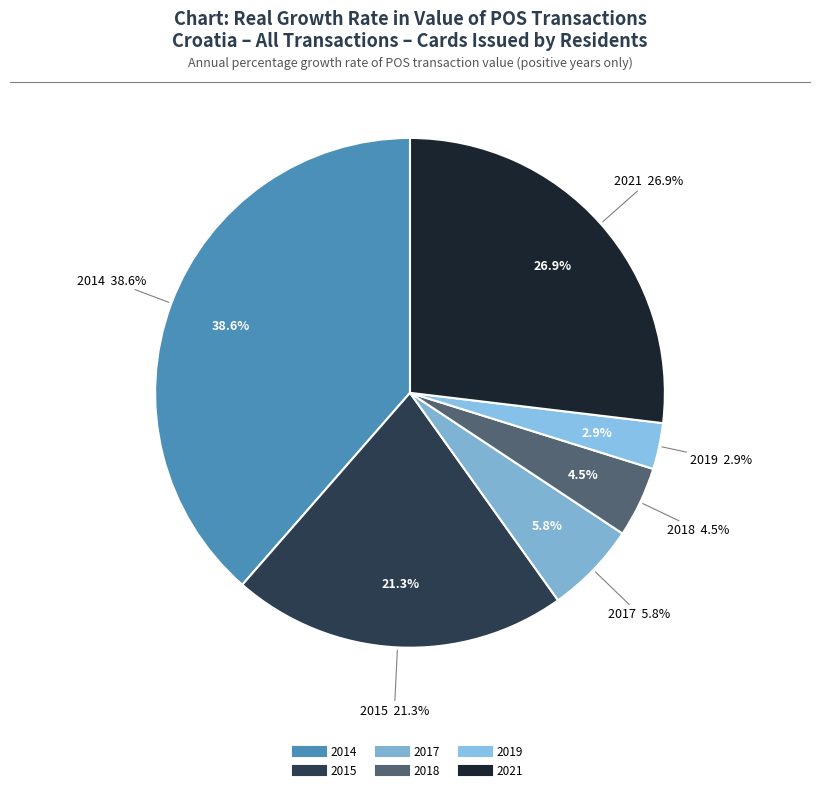

What portion of the pie excludes 2017?

94.2%